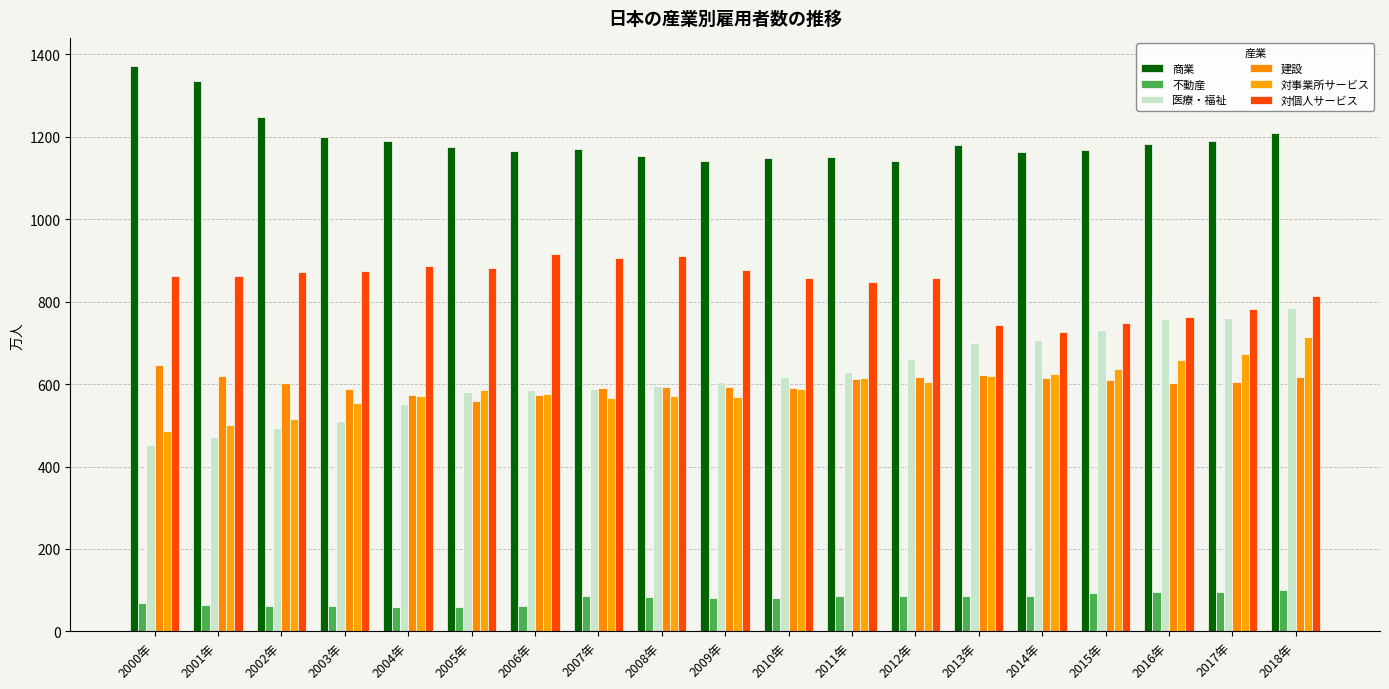

How many values in the 不動産 series exceed 82?

10